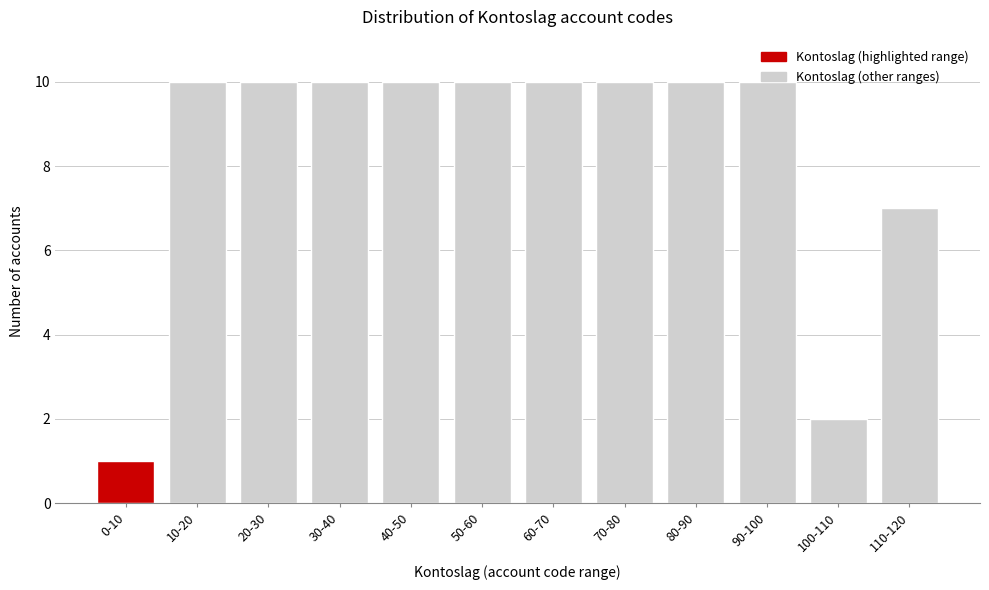

Is it true that the value at 20-30 is 10?

True